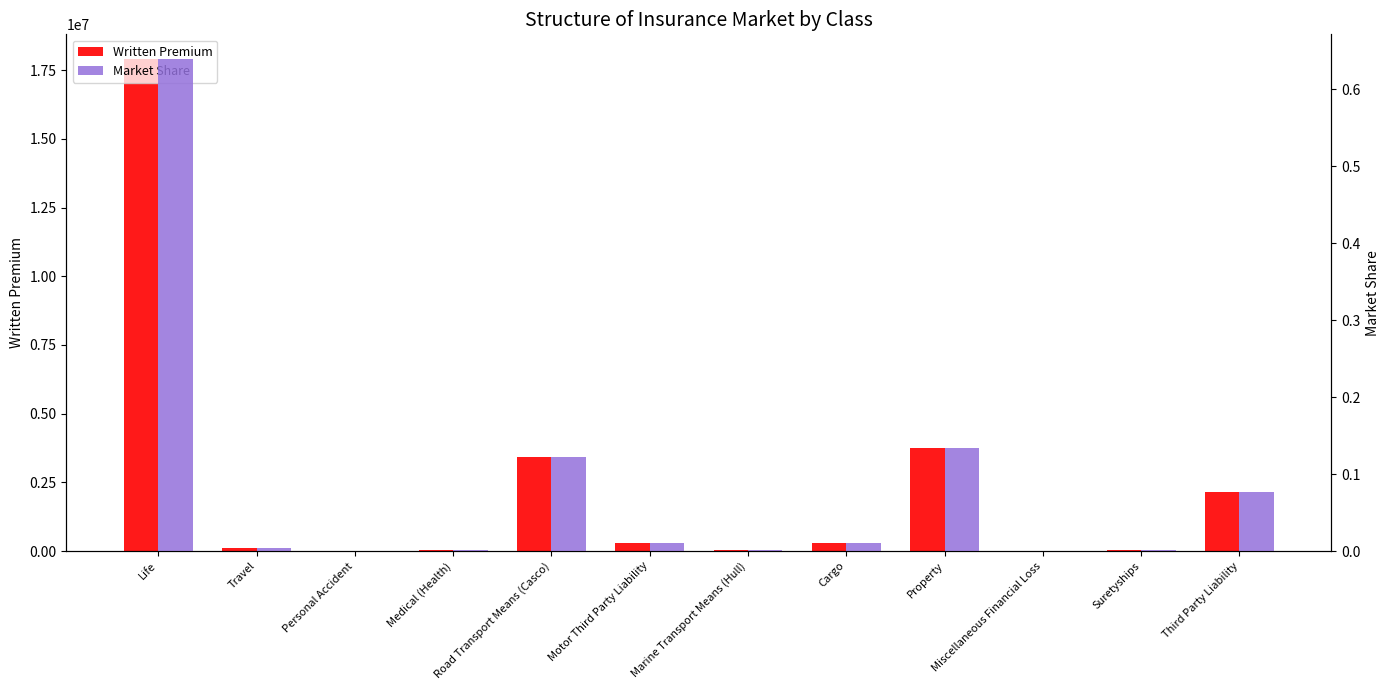

At which category is the sum across all series the highest?

Life